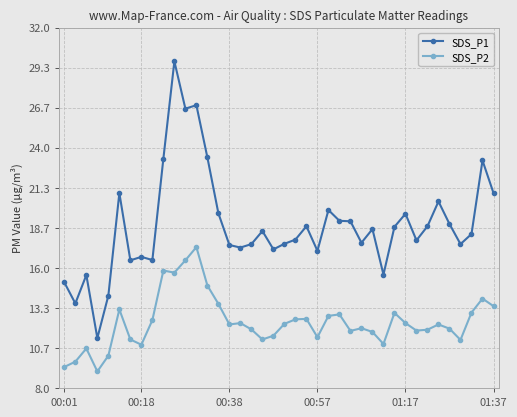

How many values in the SDS_P1 series exceed 18?

21